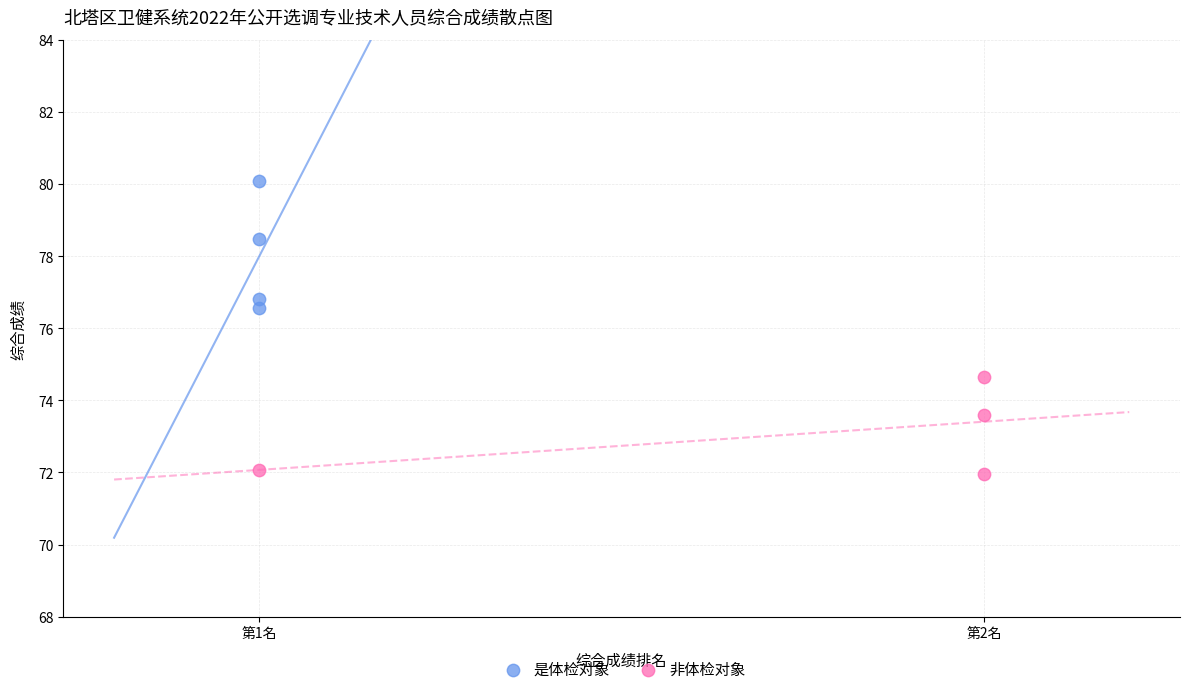

Which series contains the lowest Y value?

非体检对象